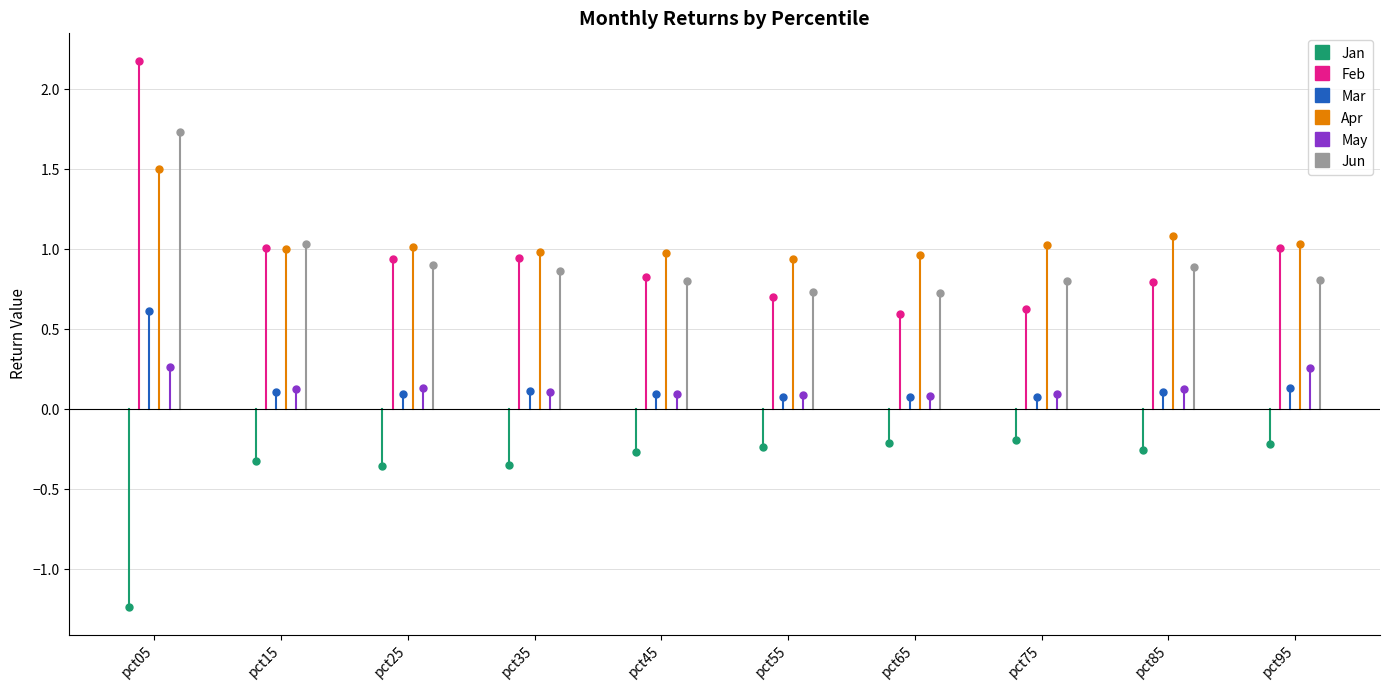

What is the difference between the maximum and minimum values in the Jan series?

1.0